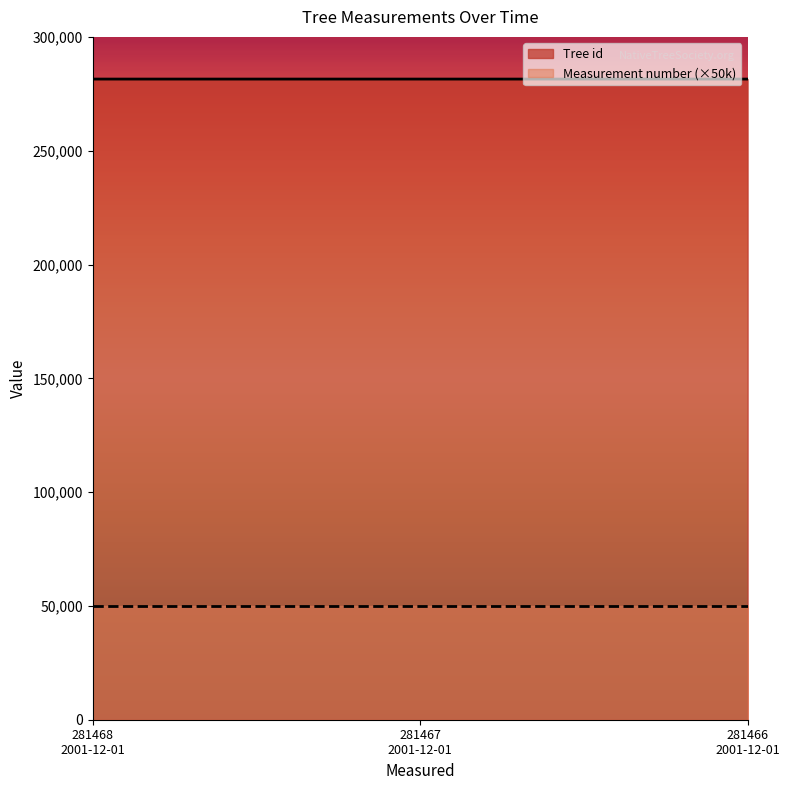

How many data points are less than 281467?

1